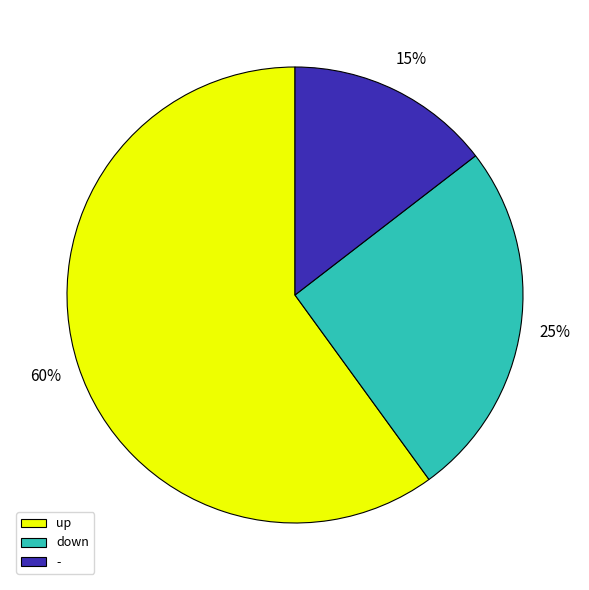

Is there a majority slice in this chart?

Yes